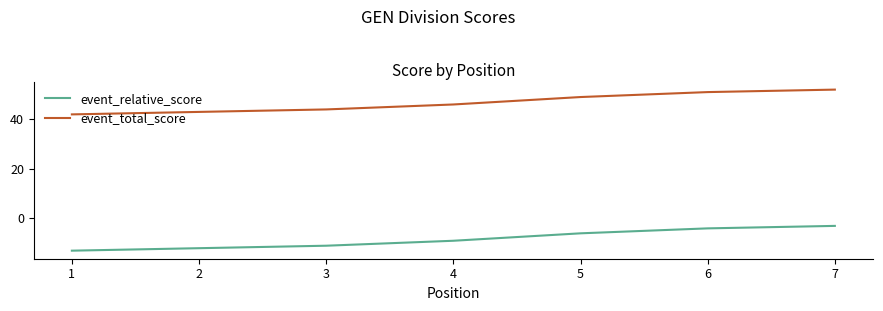

Reading right to left, what are all the values shown in this chart?

event_relative_score: -3	-4	-6	-9	-11	-12	-13
event_total_score: 52	51	49	46	44	43	42